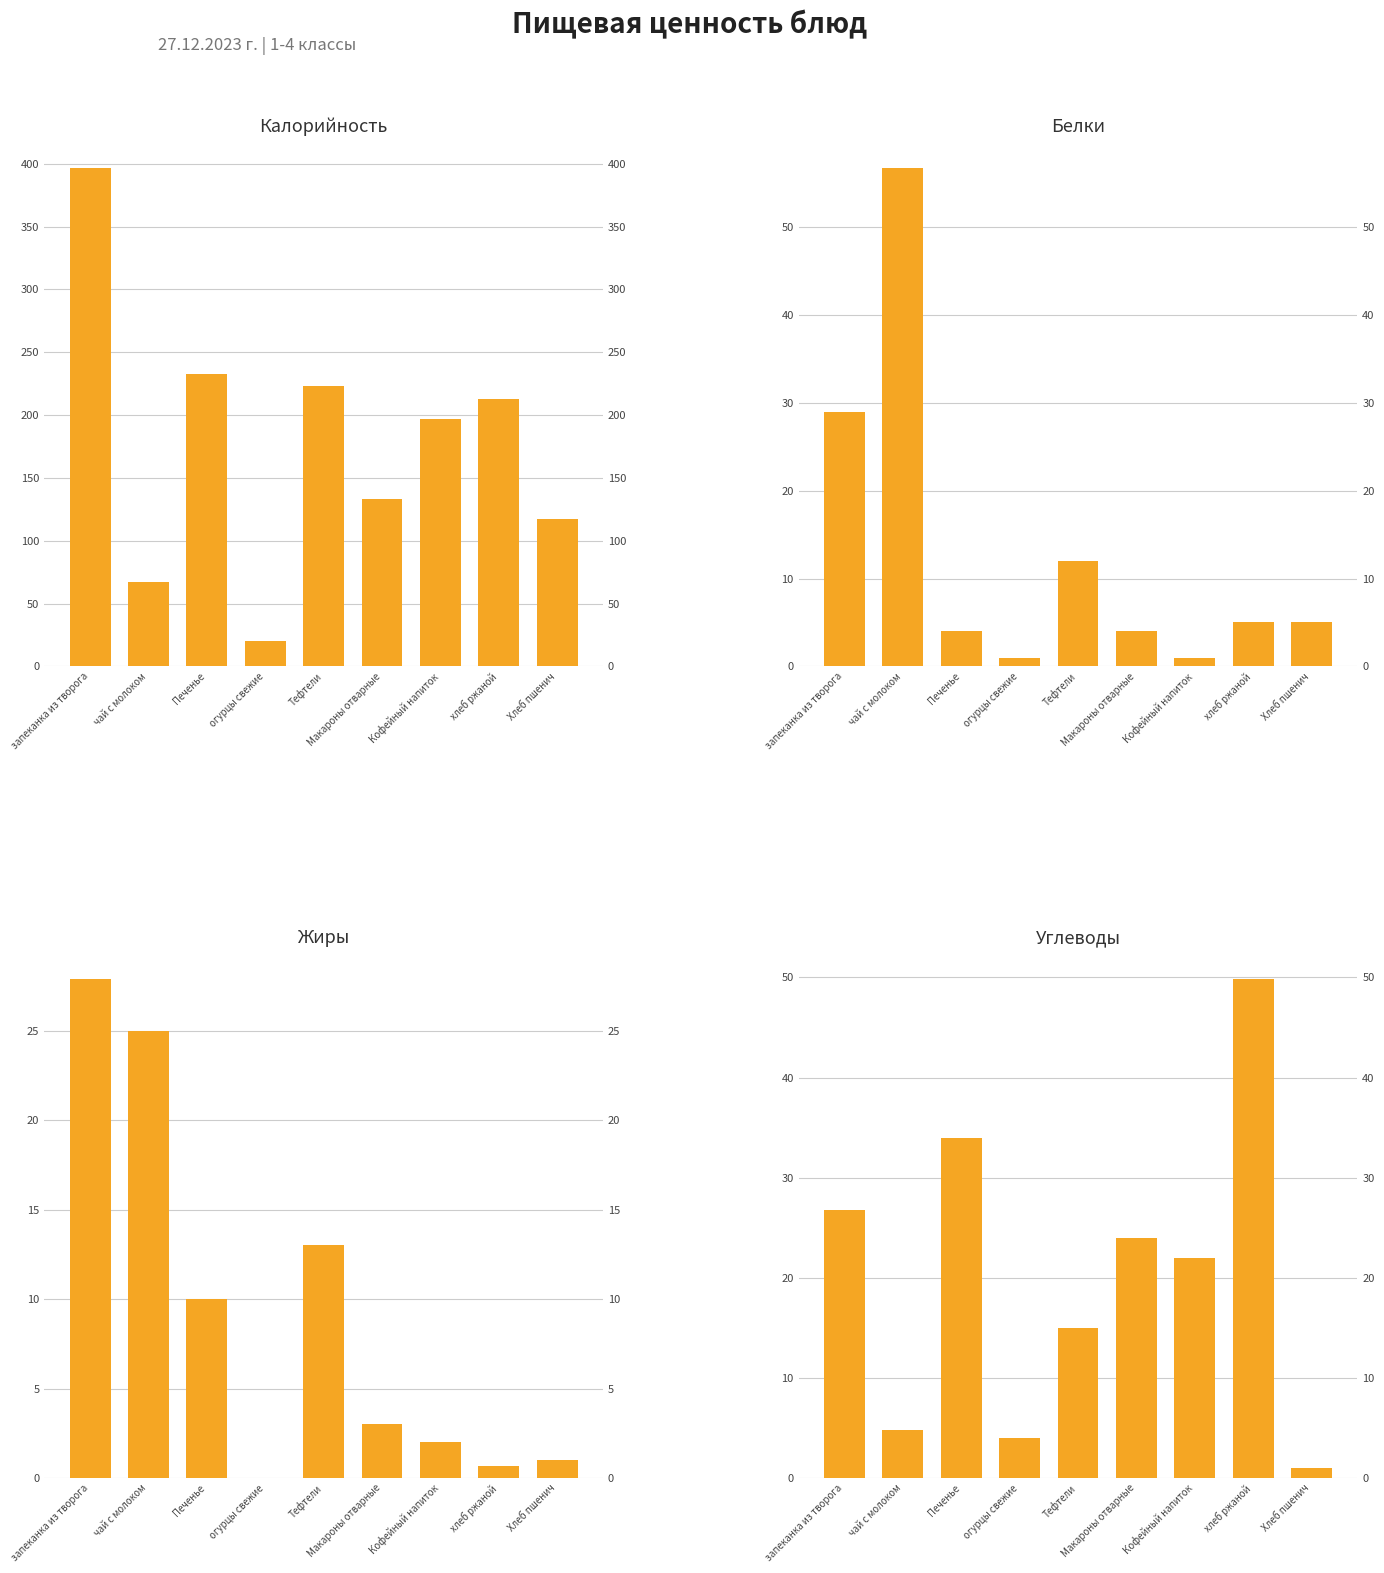

Which series changed the most between запеканка из творога and Хлеб пшенич?

Калорийность